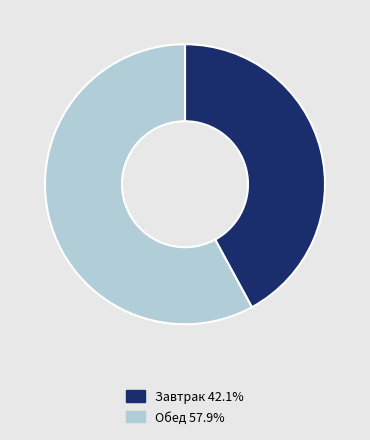

Does any single category account for the majority?

Yes